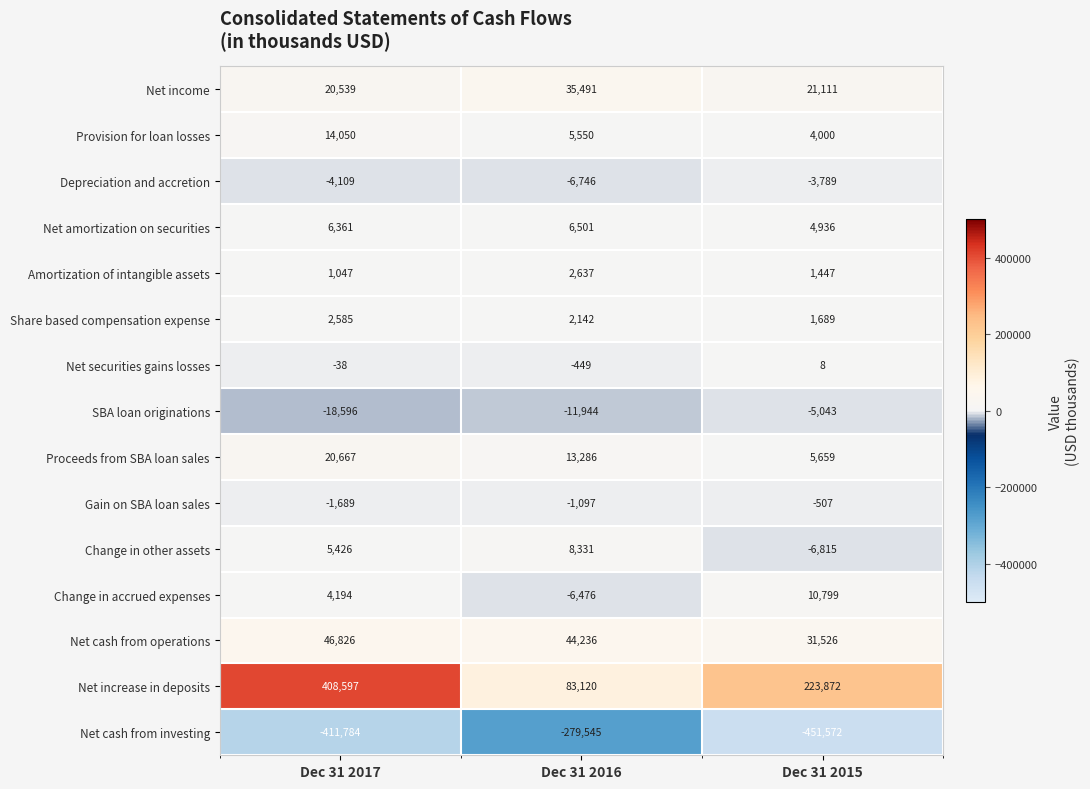

At how many categories does at least one series exceed 4852?

3